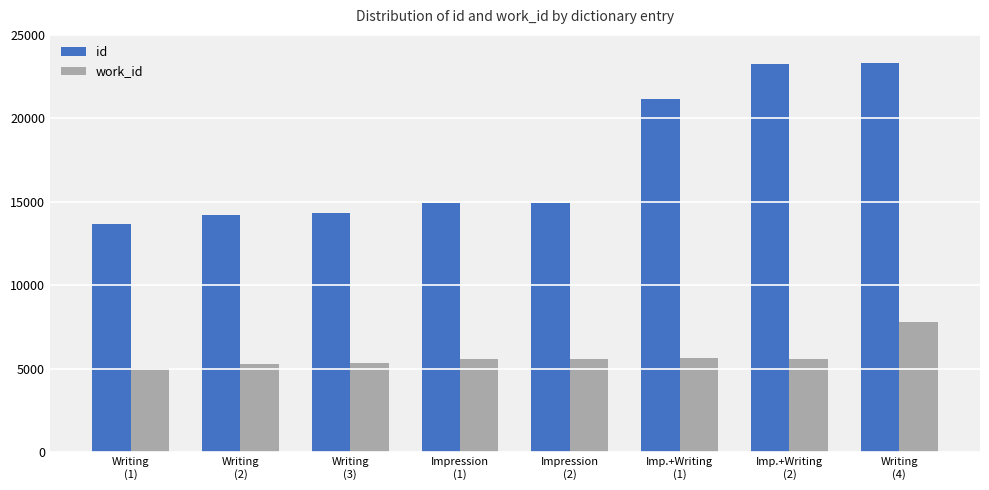

What is the difference between the maximum and minimum values in the id series?

9651